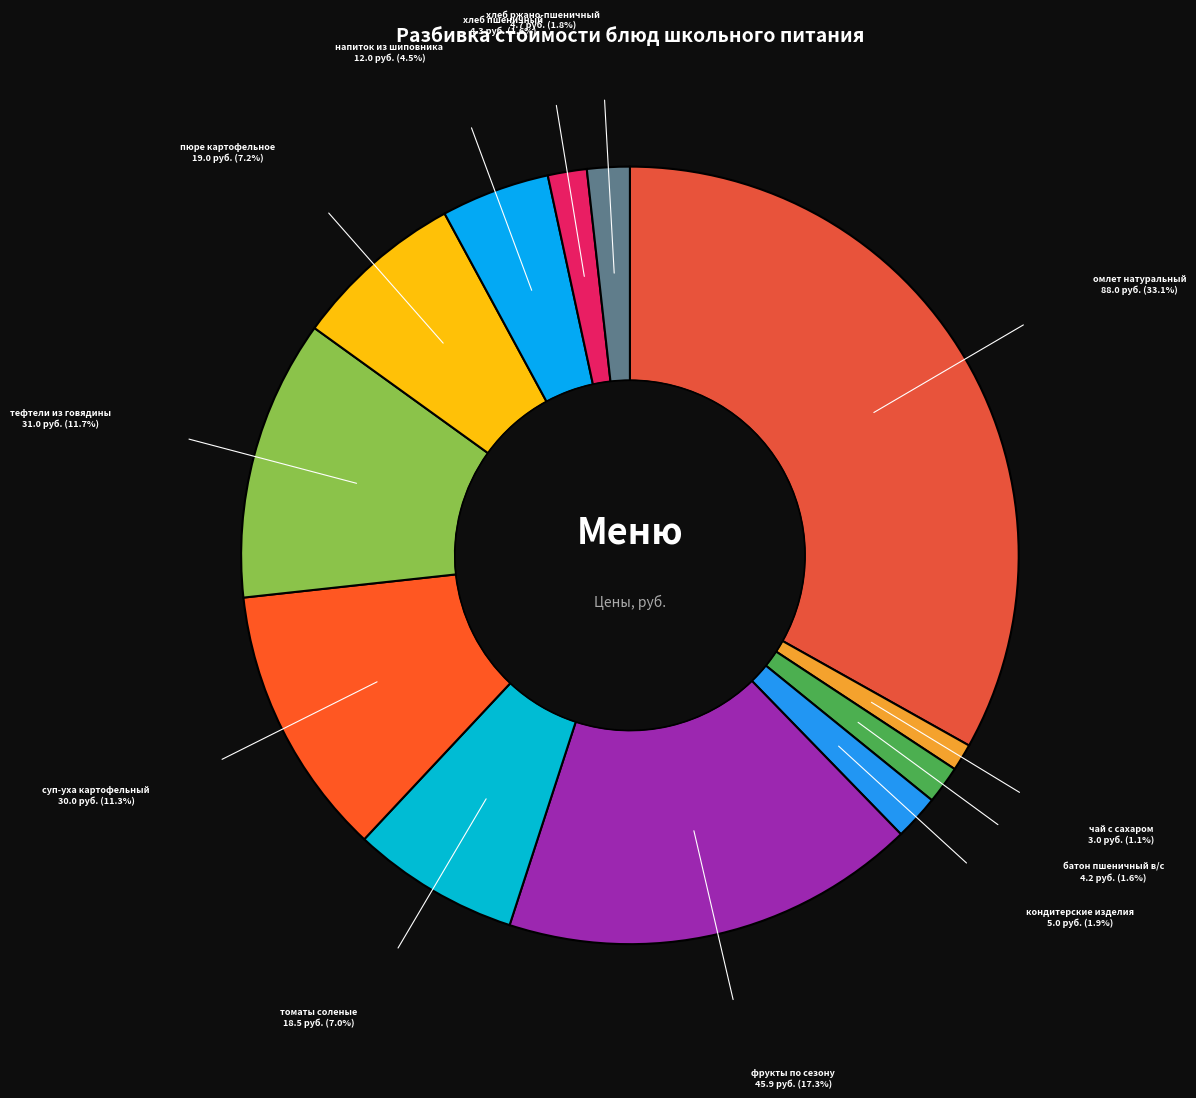

Is there a majority slice in this chart?

No